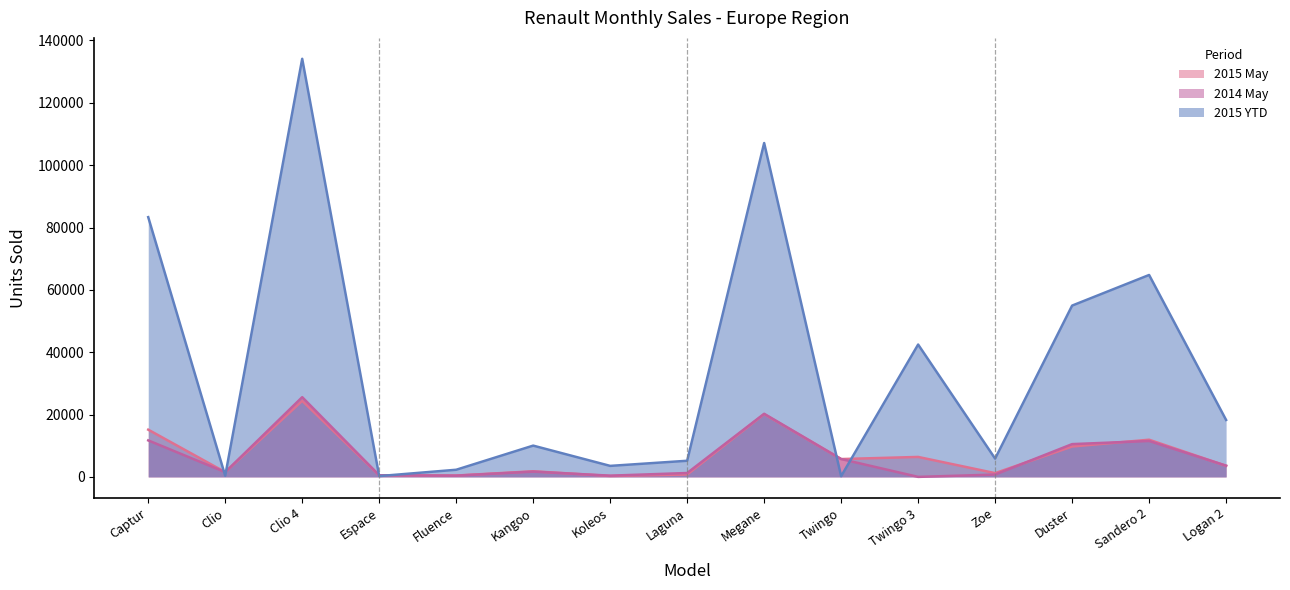

At how many categories does at least one series exceed 122600?

1